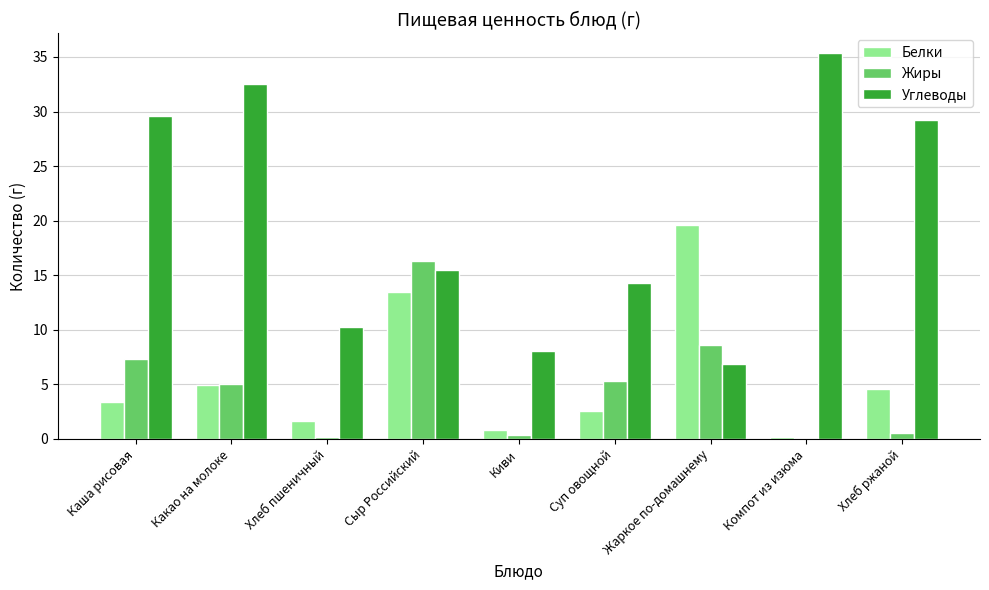

At which category is the sum across all series the highest?

Сыр Российский